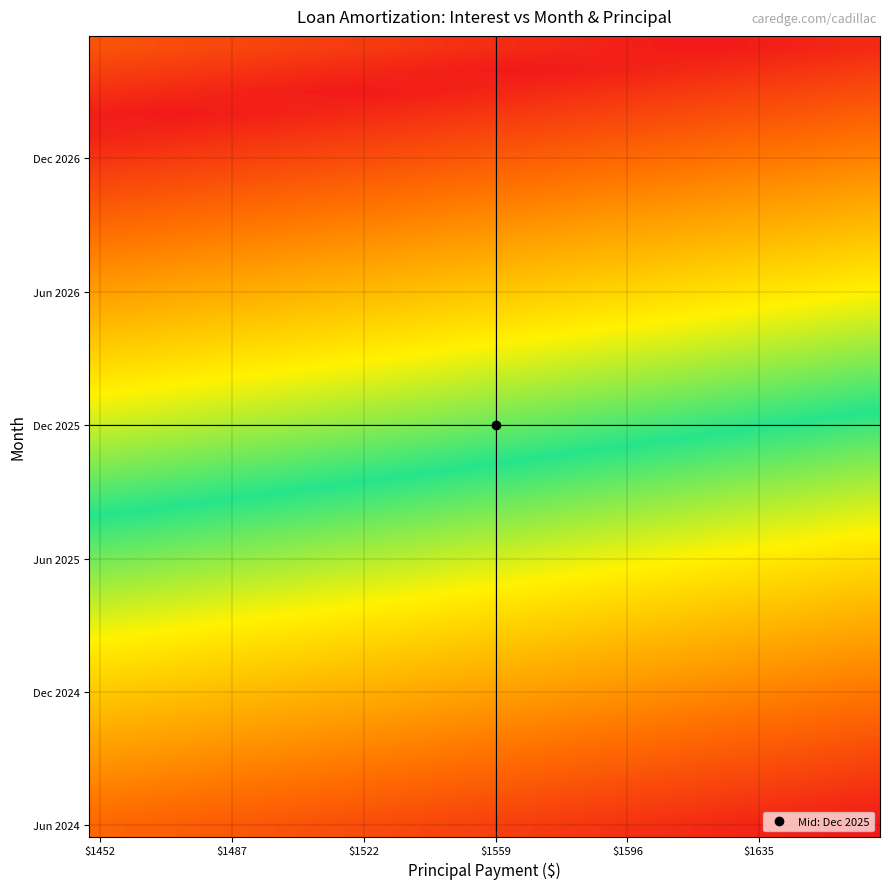

At how many categories does at least one series exceed 0?

36